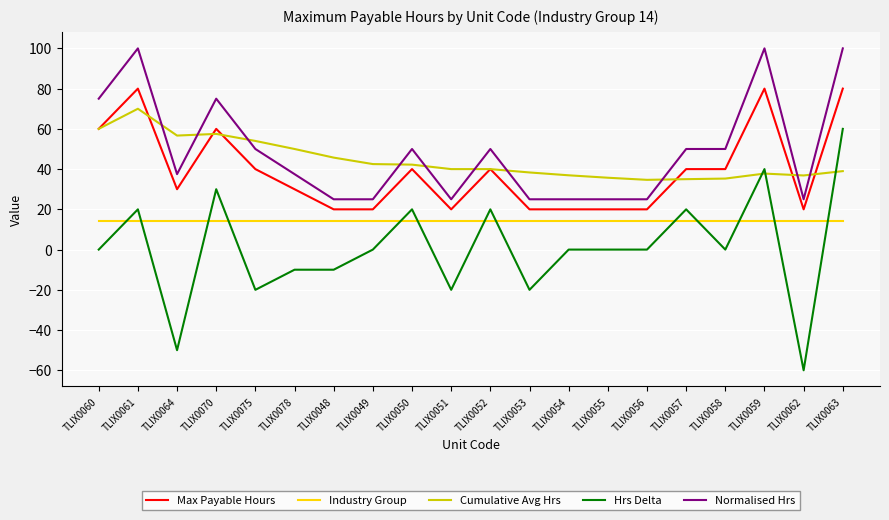

Count the number of categories in the chart.

20